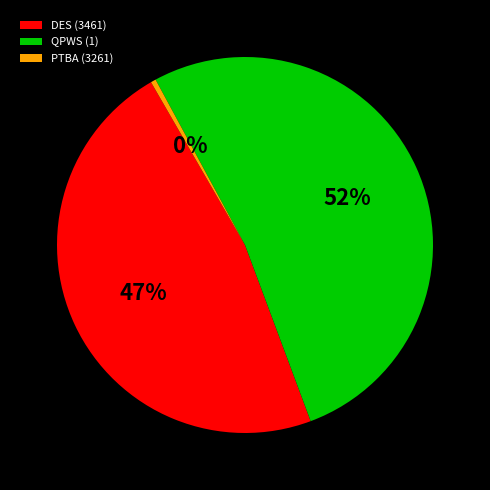

What is the ratio of the value at DES (3461) to the value at PTBA (3261)?

107.0